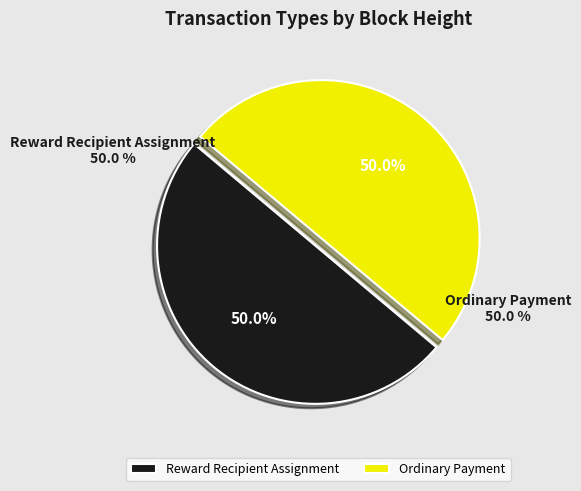

To the nearest percent, what percentage of the pie is 476347?

50%